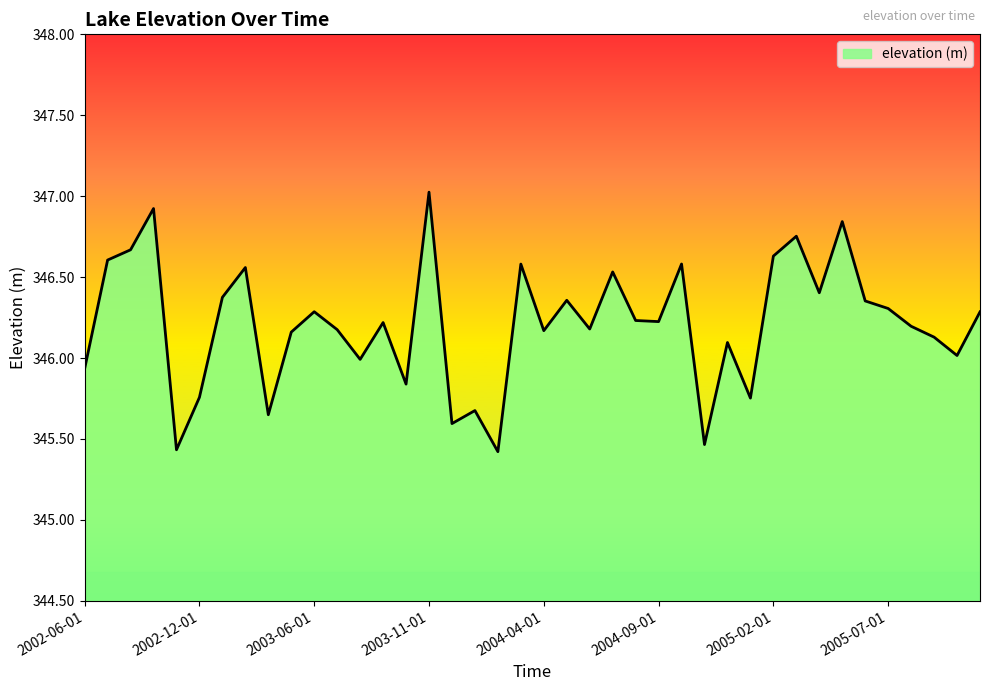

What is the maximum value shown in the chart?

347.0